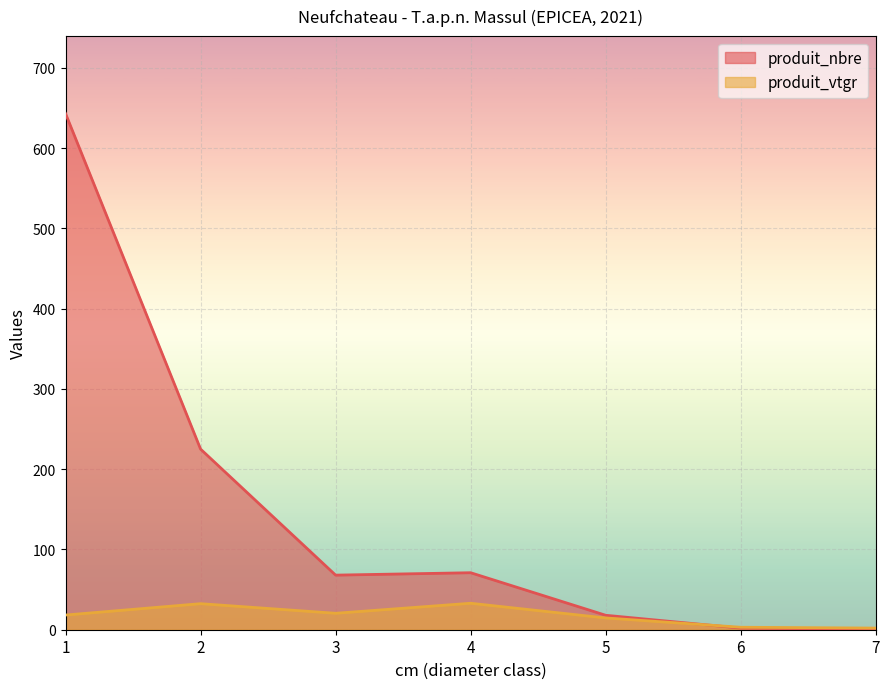

Reading left to right, extract all data points from this chart.

produit_nbre: 1=643.0	2=225.0	3=68.0	4=71.0	5=18.0	6=2.0	7=1.0
produit_vtgr: 1=18.3	2=32.4	3=20.5	4=33.0	5=14.7	6=3.1	7=2.0